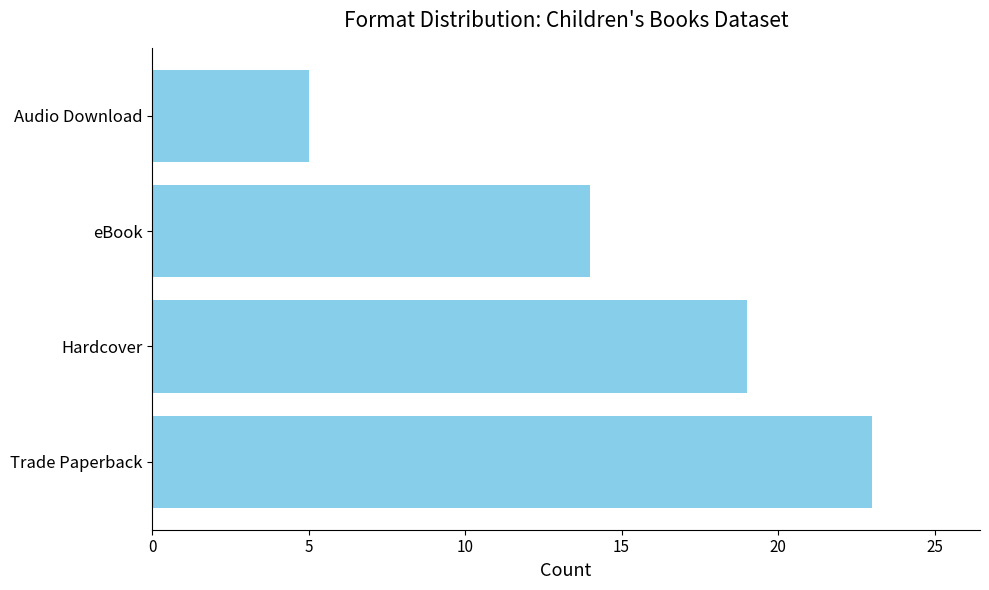

Reading bottom to top, list all the values displayed in this chart.

23	19	14	5